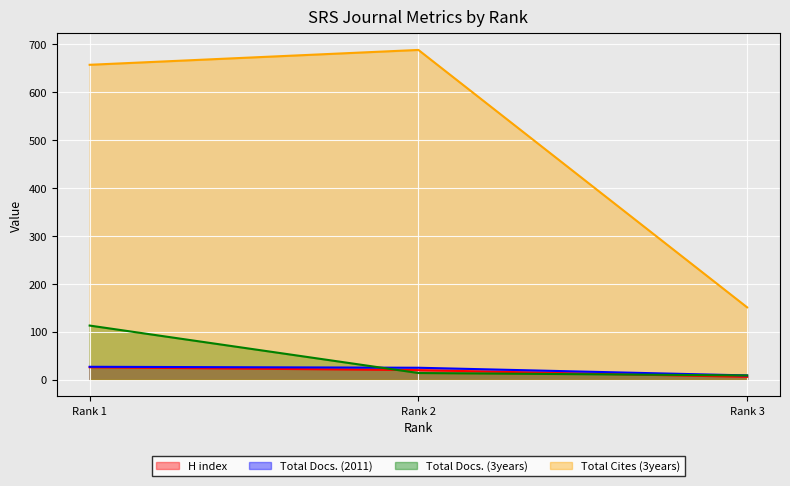

What are all the series names shown in the legend?

H index, Total Docs. (2011), Total Docs. (3years), Total Cites (3years)